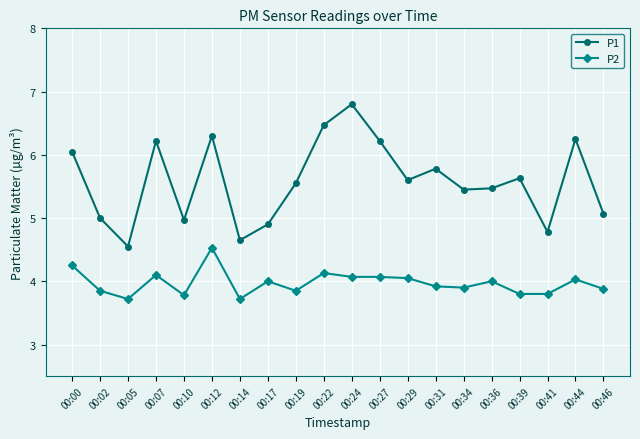

Where does the P2 series first go above 4?

00:00